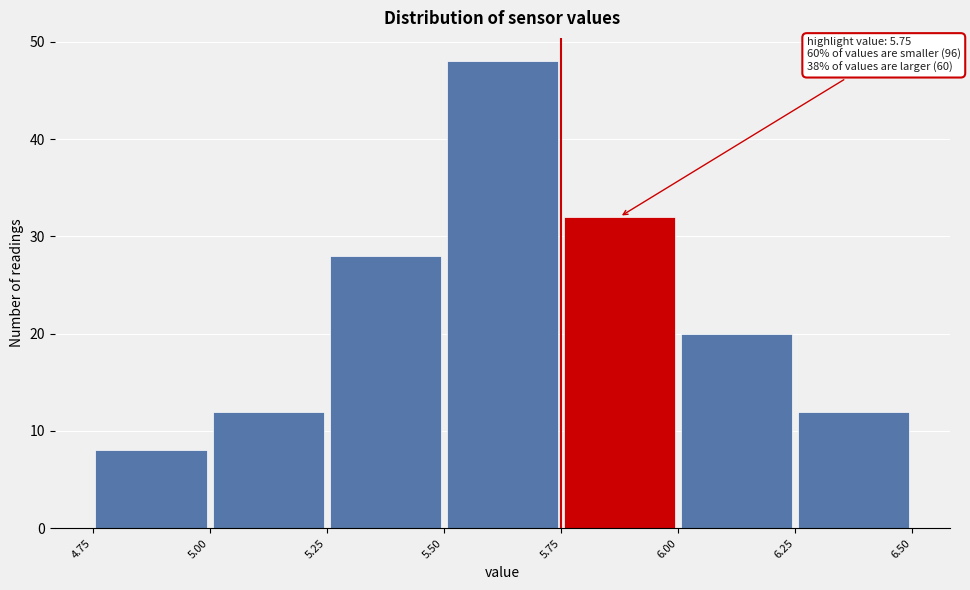

Which range on the x-axis has the tallest bar?

5.50 to 5.75